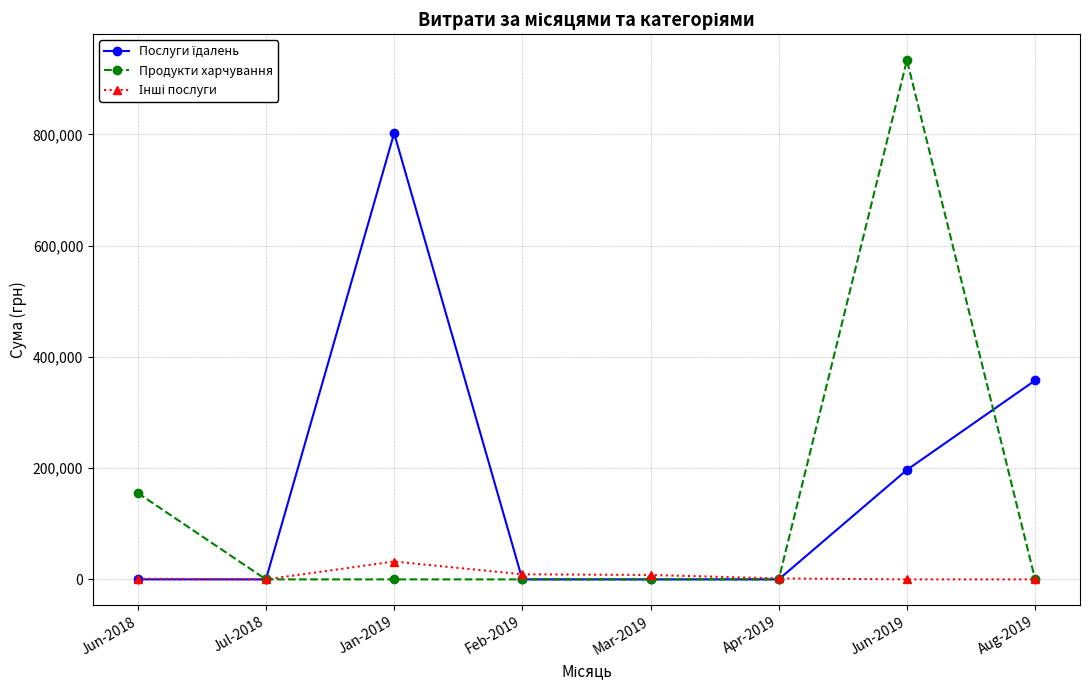

The value of Продукти харчування at Mar-2019 is 0.0. True or false?

True